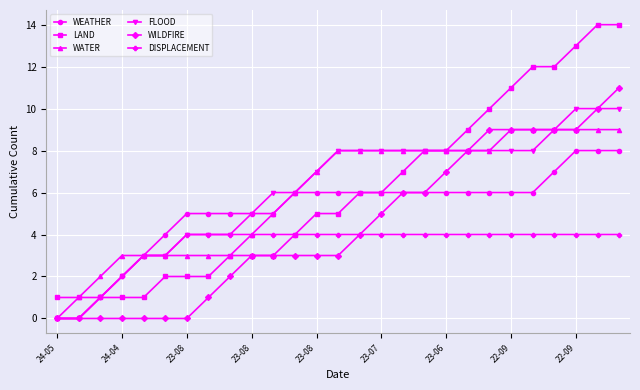

What is the value of the FLOOD point at the 22nd from the left?

8